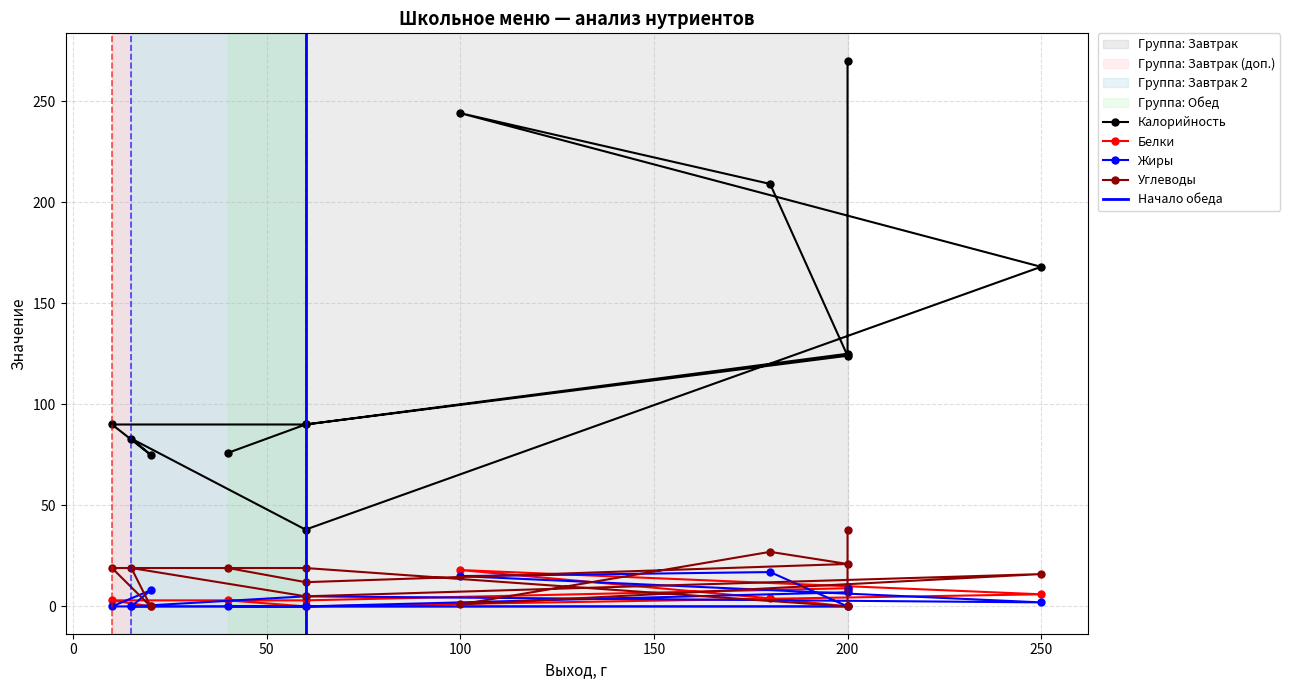

True or false: Жиры has a value of 0 at Курага.

True